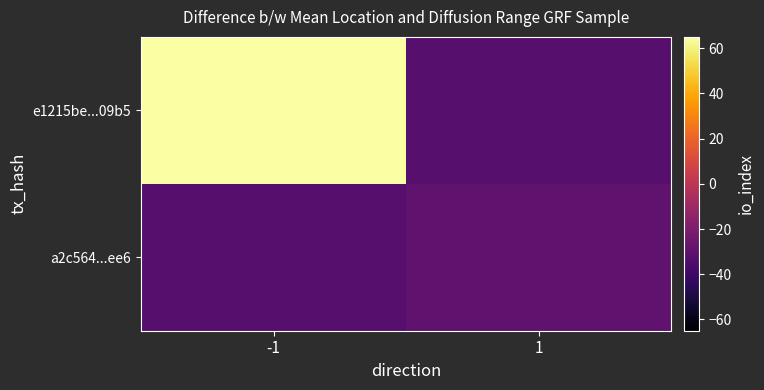

List the series in order of their overall mean, highest first.

e1215be...09b5, a2c564...ee6